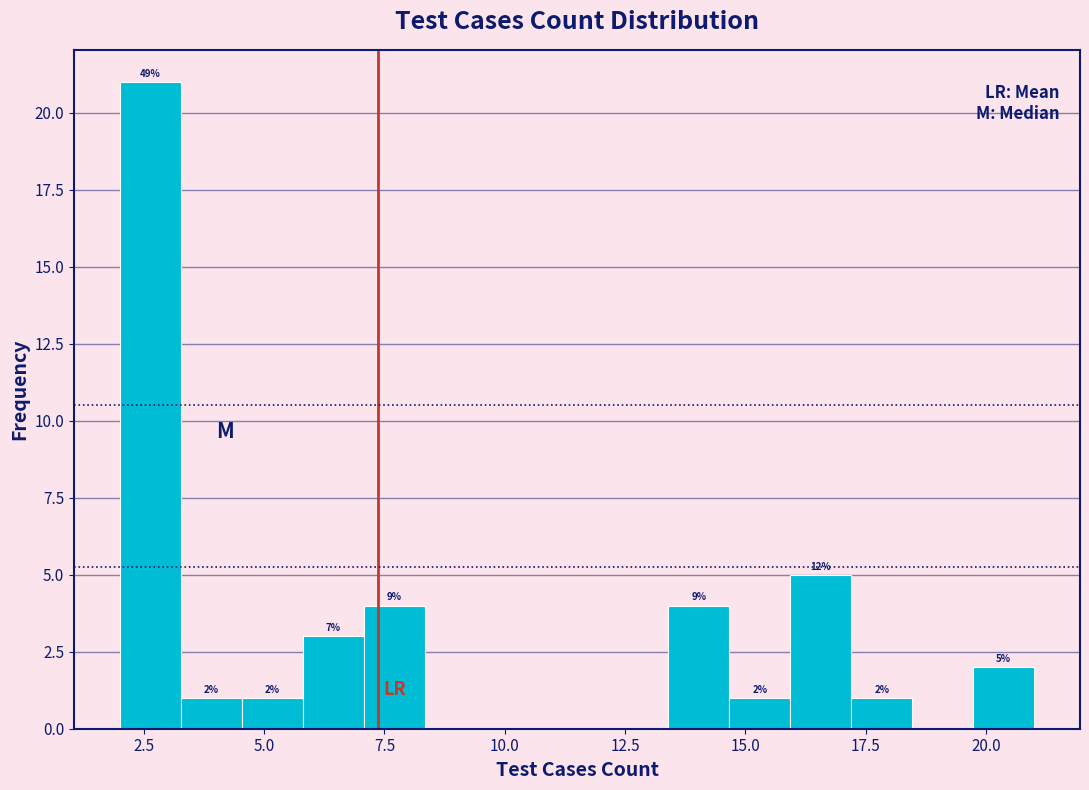

Around what value on the x-axis is the tallest bar? Give the approximate position of its centre, as read against the axis.

2.5